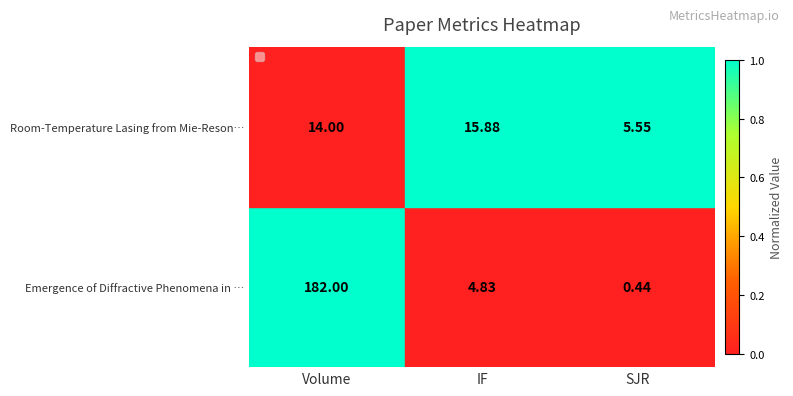

At Volume, list the series in order from largest to smallest.

Emergence of Diffractive Phenomena in …, Room-Temperature Lasing from Mie-Reson…